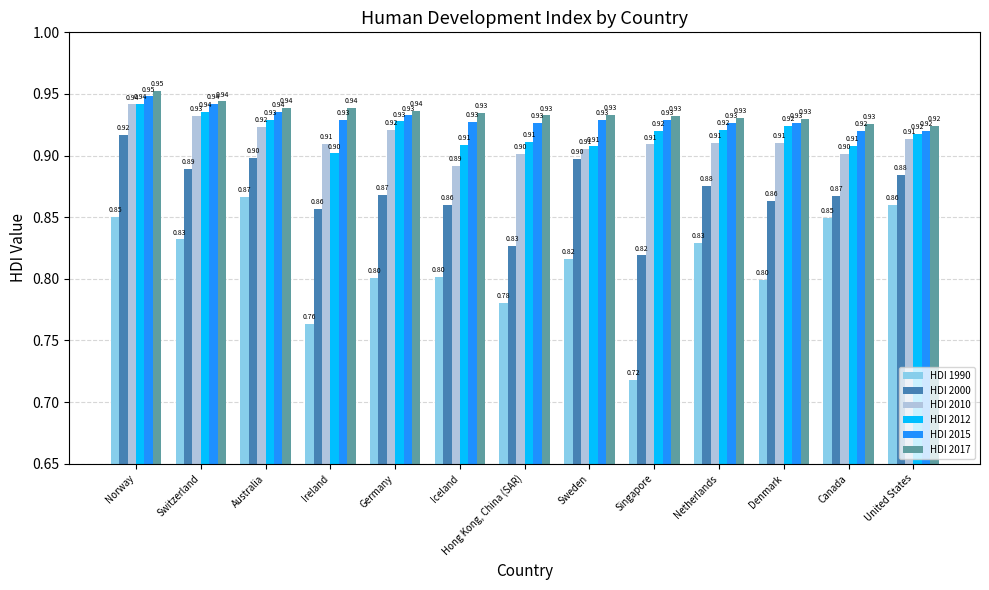

How many groups of bars are there?

13